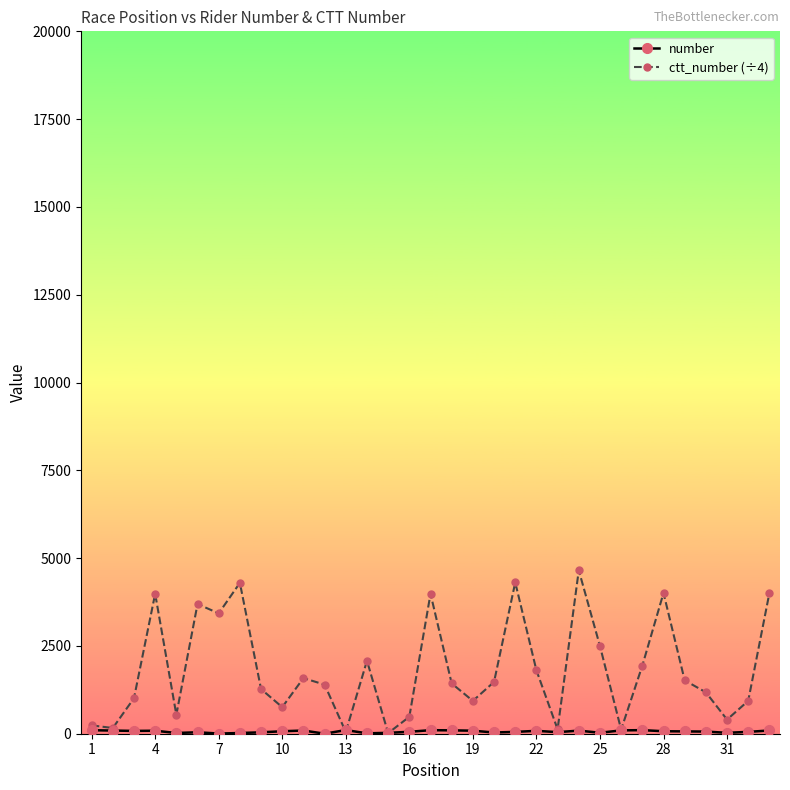

Is this an area chart (filled region under the line)?

No